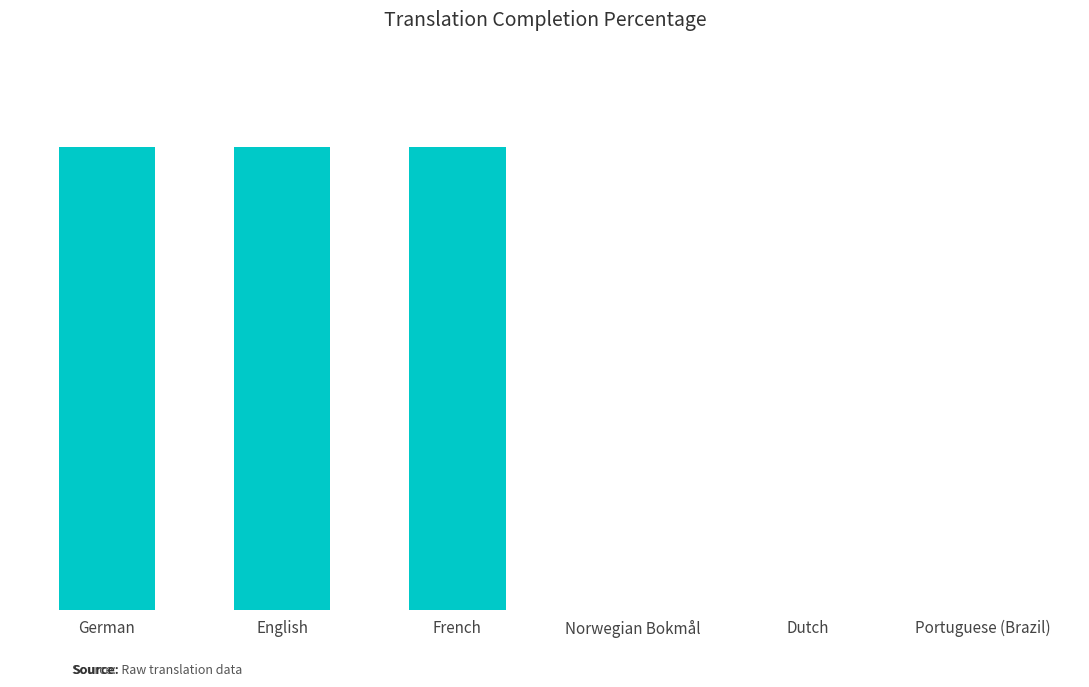

What position from the right is French?

4